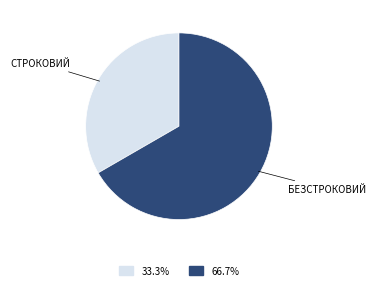

Is there a majority slice in this chart?

Yes